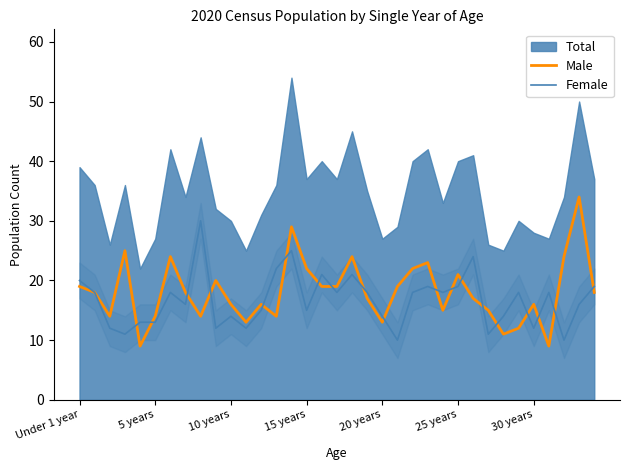

What is the total value across all series at 12?

31